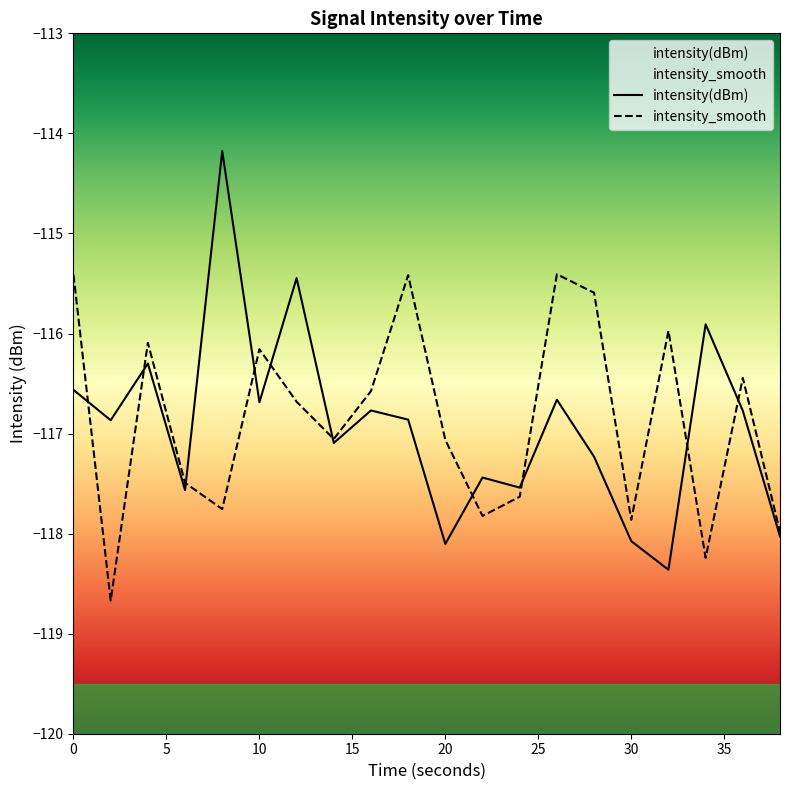

In intensity(dBm), how many points are higher than both neighbors (excluding endpoints)?

7